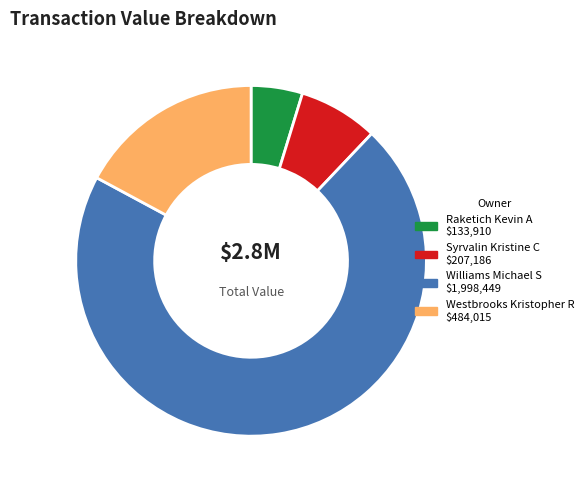

Which has a higher value, Syrvalin Kristine C or Westbrooks Kristopher R?

Westbrooks Kristopher R